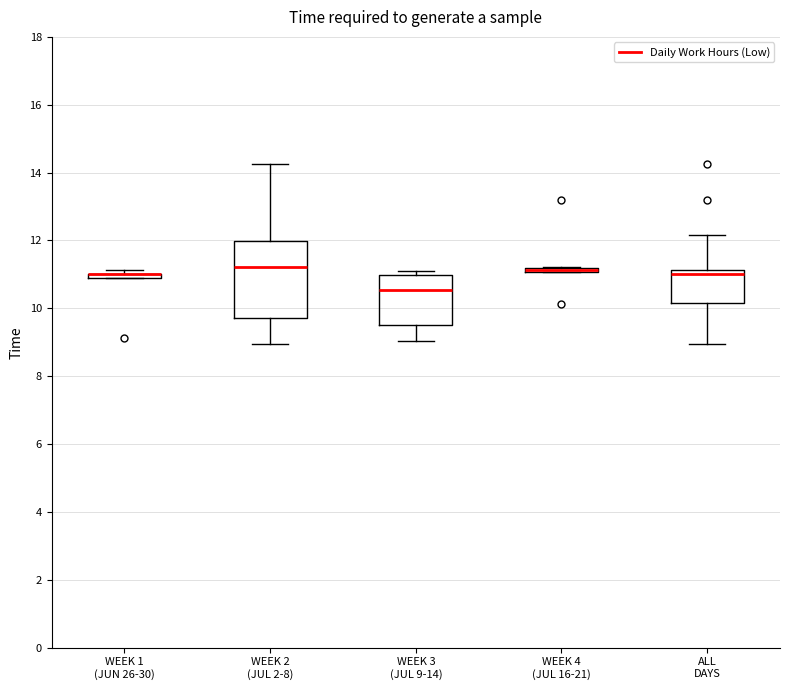

Where is the upper edge of the box for ALL DAYS on the y-axis? The values are not printed on the chart, so give them approximately, as read against the axis.

11.2